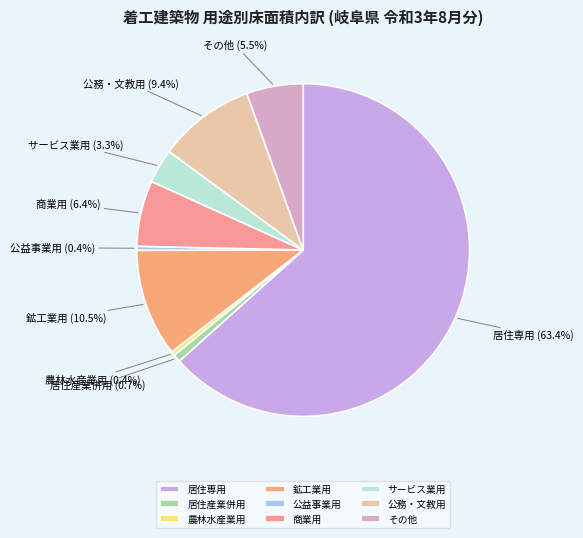

What percentage do 商業用 and 公務・文教用 together represent?

15.8%